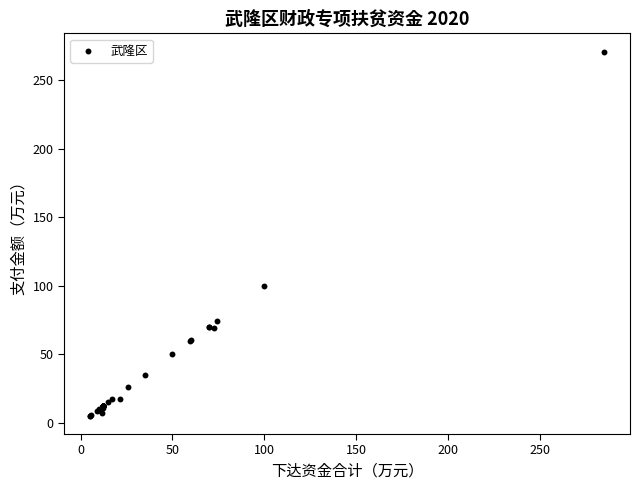

What Y value in the scatter plot is closest to 138?

100.0